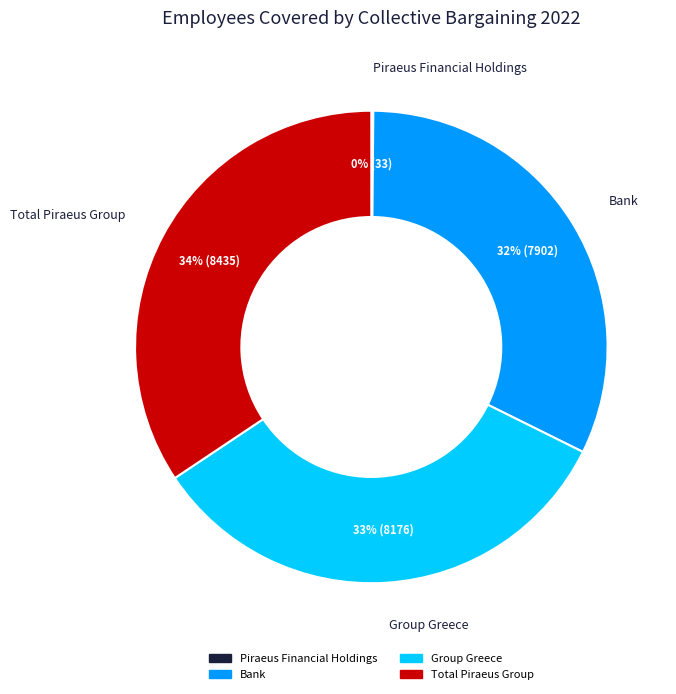

Which slice is the largest?

Total Piraeus Group